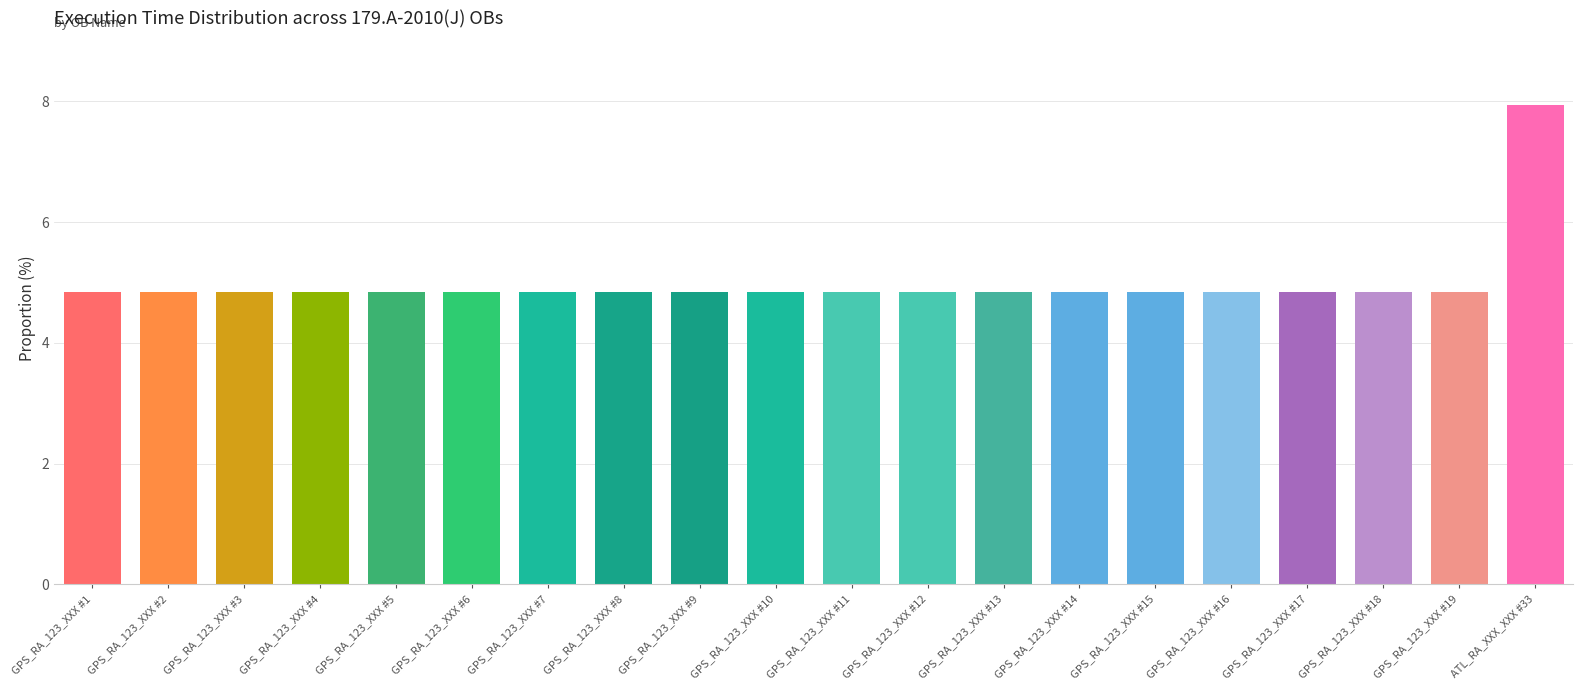

What is the maximum value shown in the chart?

7.9